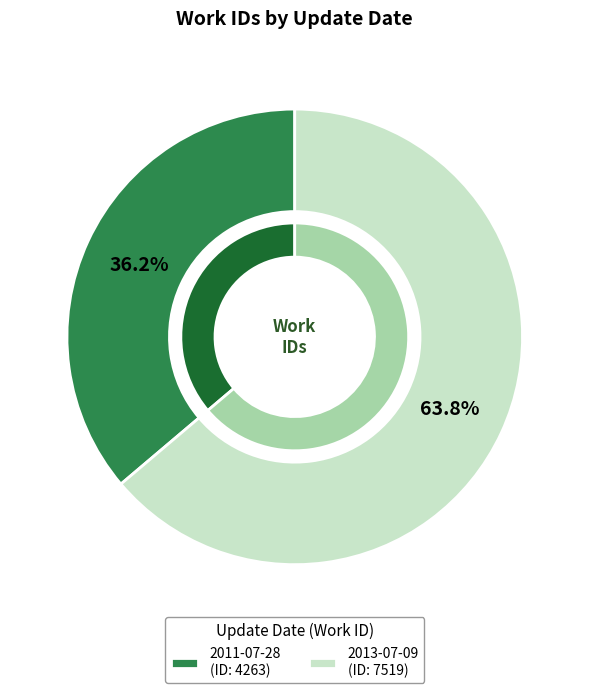

Is the sum of 2013-07-09 and 2011-07-28 greater than half?

Yes